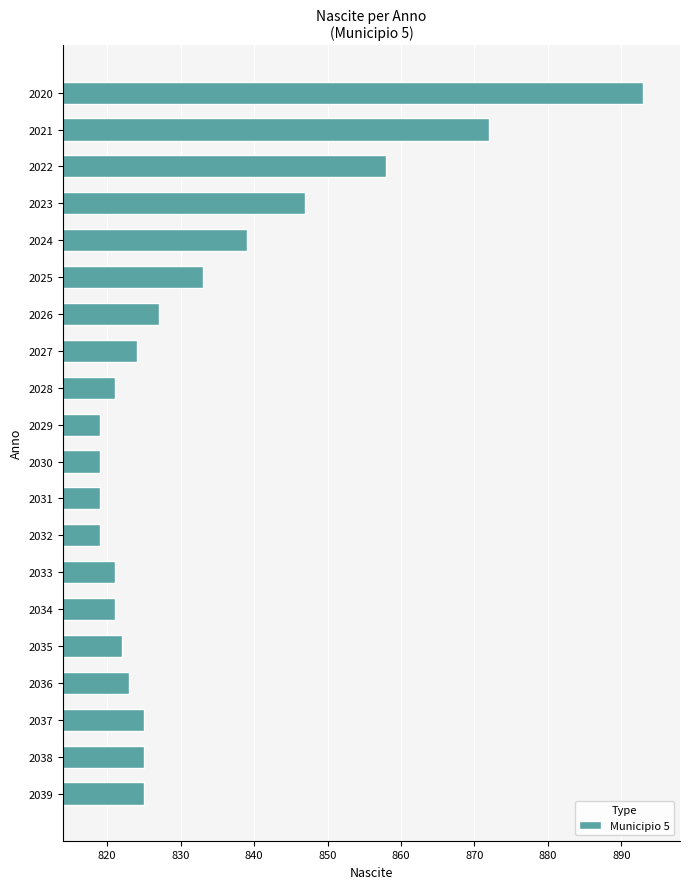

What is the change in value from 2032 to 2039?

+6